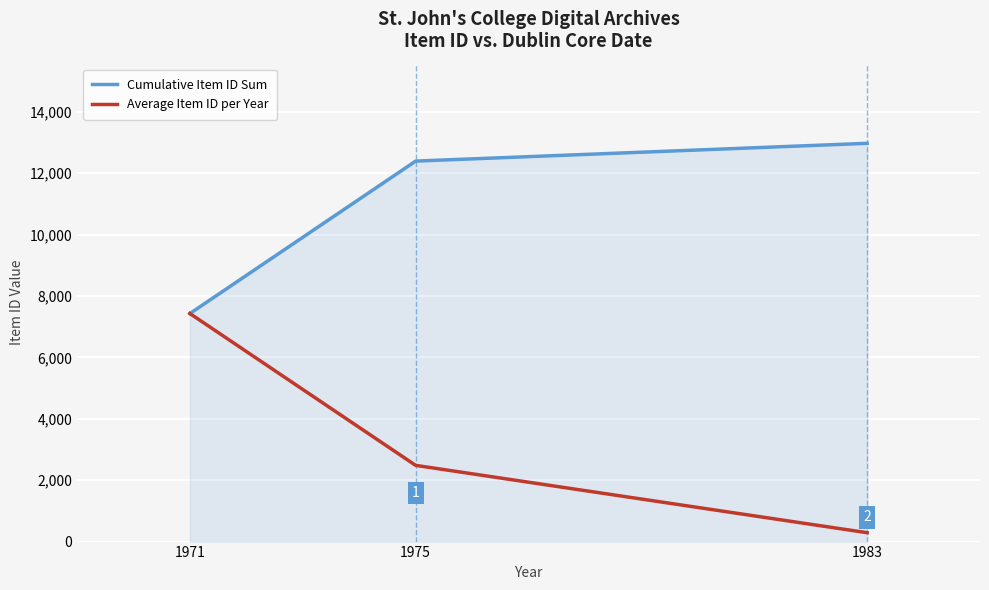

Which series has the largest total across all categories?

Cumulative Item ID Sum